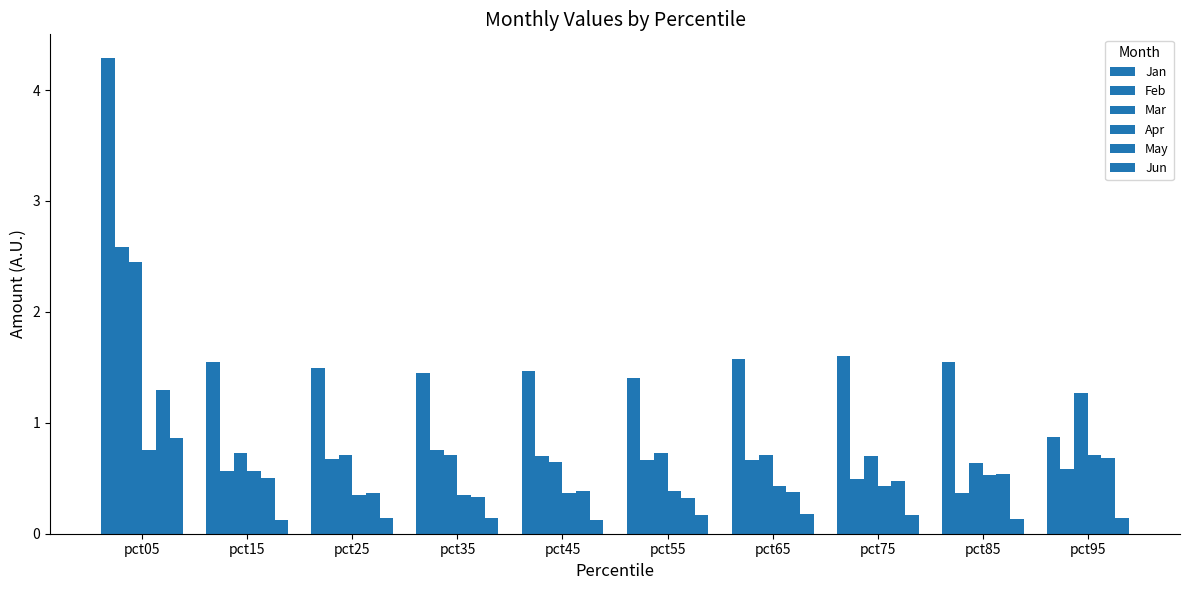

What is the difference between the maximum and minimum values in the Jan series?

3.4